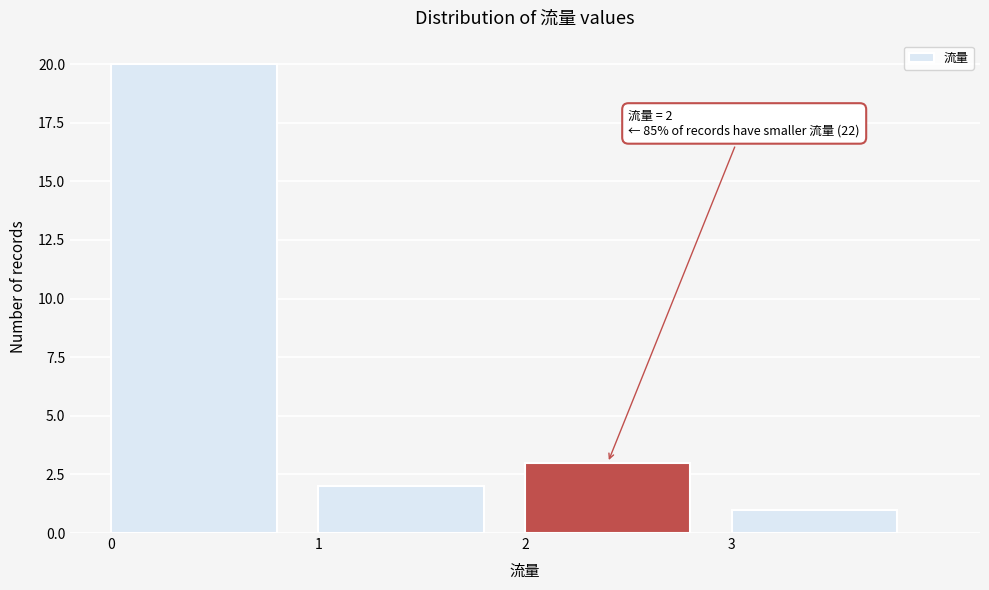

Over which range of the x-axis is the bar tallest?

0 to 1